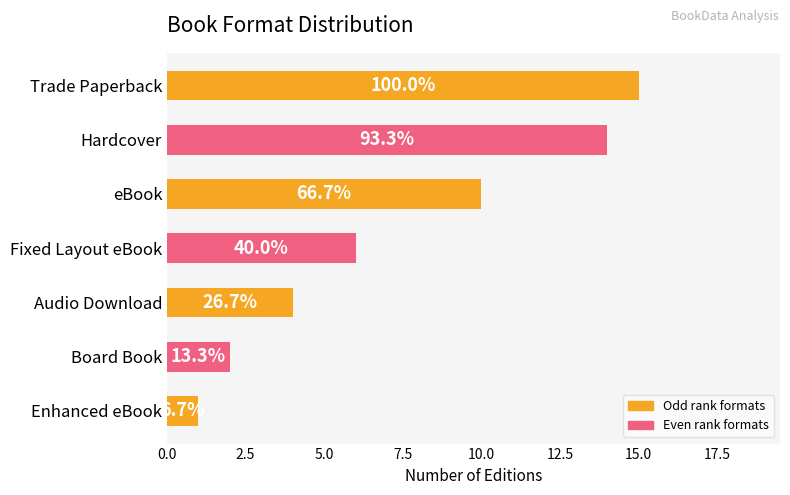

Does the chart contain any negative values?

No